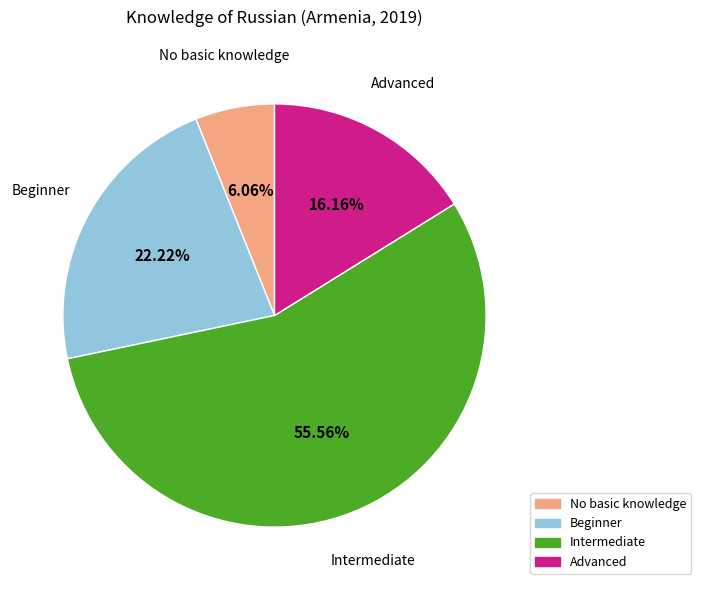

Is there any slice that represents more than half of the pie?

Yes